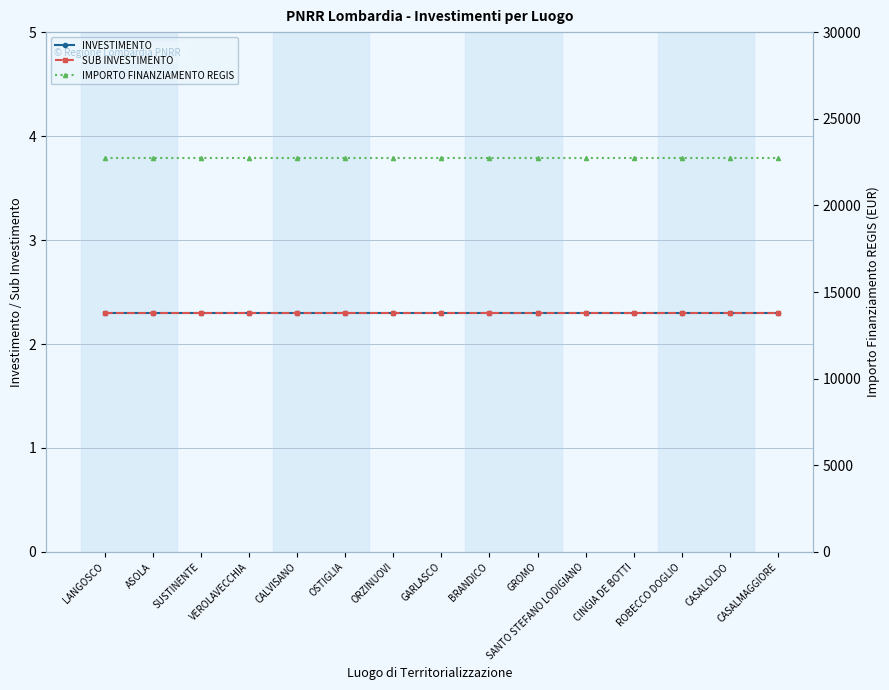

At ROBECCO DOGLIO, list the series in order from largest to smallest.

IMPORTO FINANZIAMENTO REGIS, INVESTIMENTO, SUB INVESTIMENTO